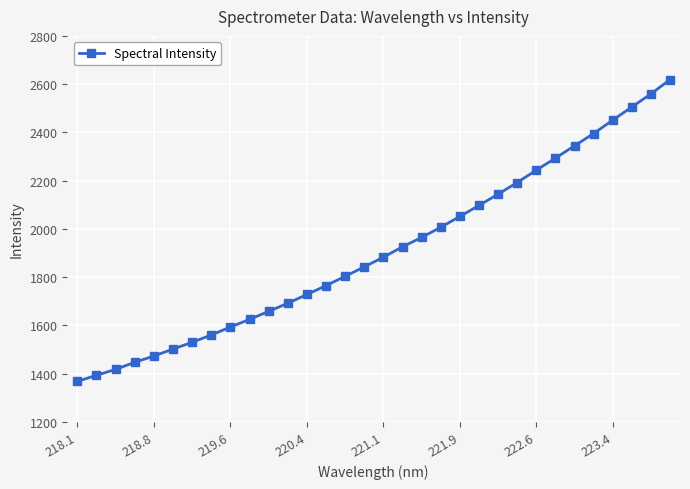

What is the smallest value displayed?

1368.2